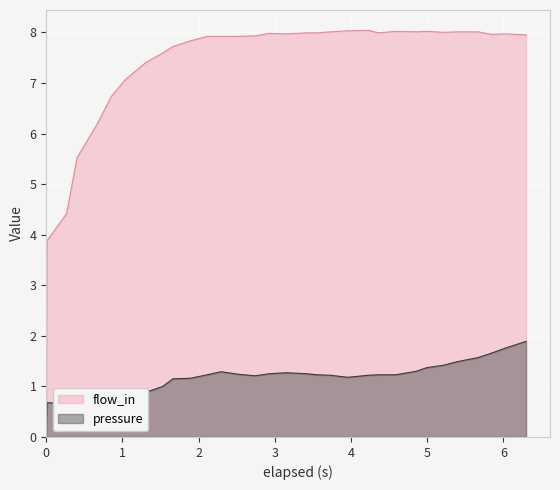

What are all the series names shown in the legend?

flow_in, pressure